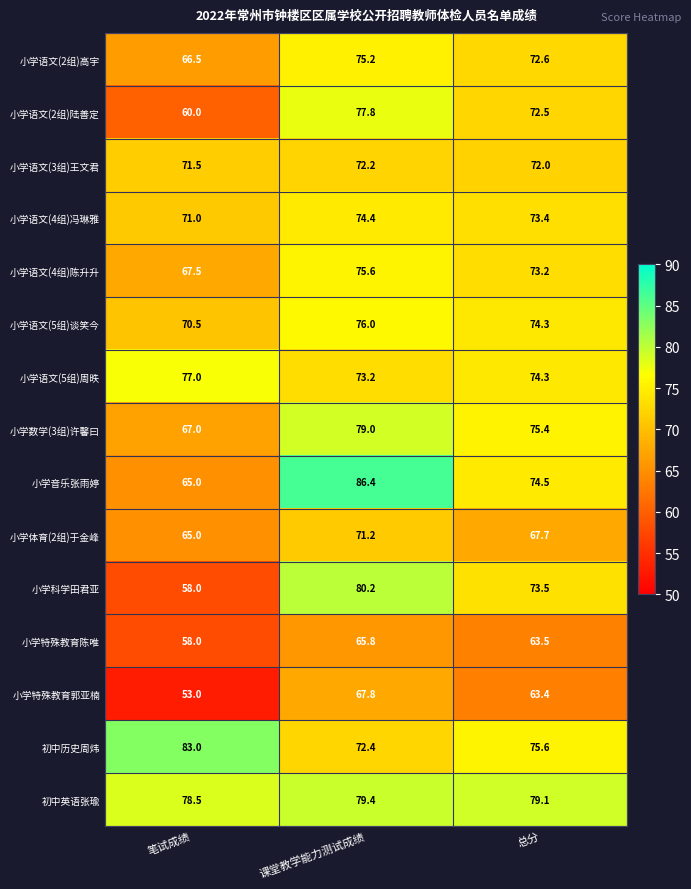

List the series in order of their peak value, lowest first.

小学特殊教育陈唯, 小学特殊教育郭亚楠, 小学体育(2组)于金峰, 小学语文(3组)王文君, 小学语文(4组)冯琳雅, 小学语文(2组)高宇, 小学语文(4组)陈升升, 小学语文(5组)谈笑今, 小学语文(5组)周昳, 小学语文(2组)陆善定, 小学数学(3组)许馨曰, 初中英语张瑜, 小学科学田君亚, 初中历史周炜, 小学音乐张雨婷